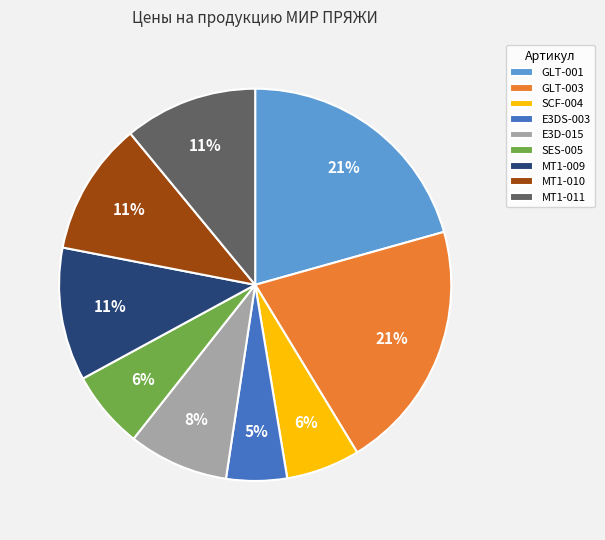

Is the sum of MT1-011 and SCF-004 greater than half?

No